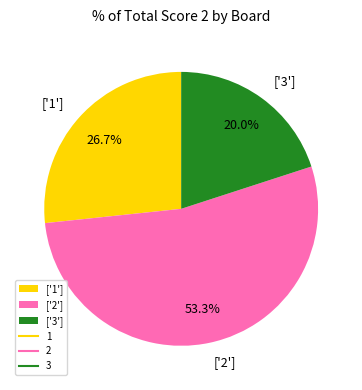

Does ['2'] represent more than half of the total?

Yes